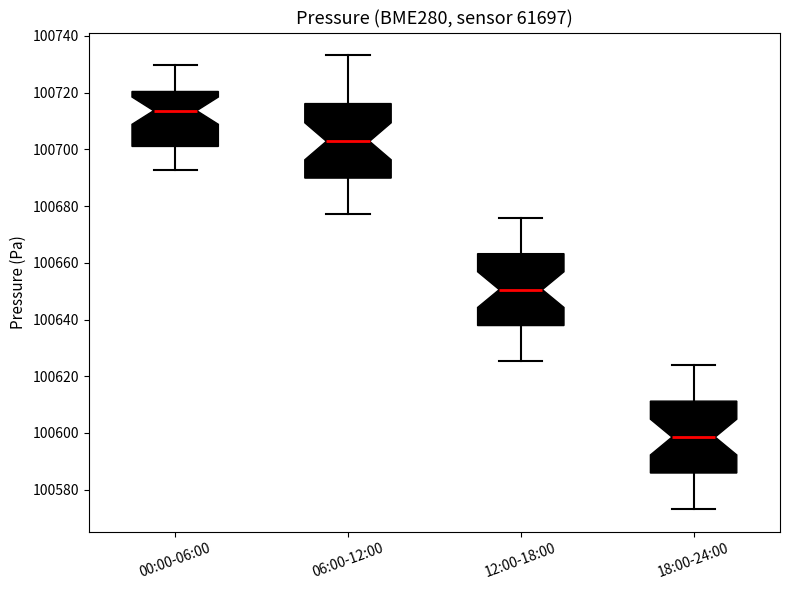

Reading left to right, transcribe this box plot: for each box, give where its median line is, the range the box spans, and where its two whiskers end, as read against the y-axis. The values are not printed on the chart, so give them approximately, as read against the axis.

00:00-06:00: median 100714, box 100702 to 100720, whiskers 100692 to 100730
06:00-12:00: median 100702, box 100690 to 100716, whiskers 100678 to 100734
12:00-18:00: median 100650, box 100638 to 100664, whiskers 100626 to 100676
18:00-24:00: median 100598, box 100586 to 100612, whiskers 100574 to 100624